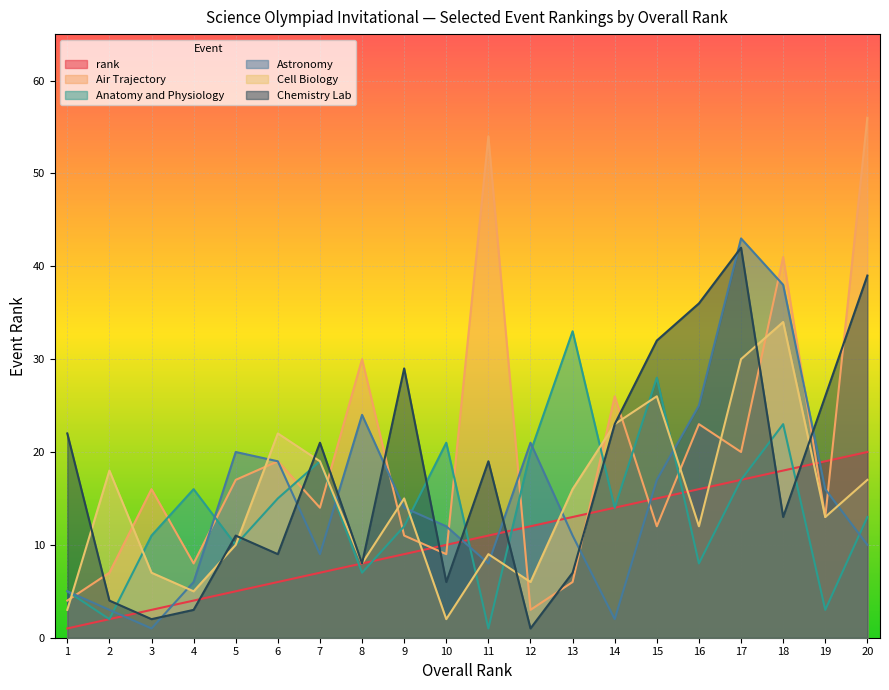

At which category is the sum across all series the highest?

17